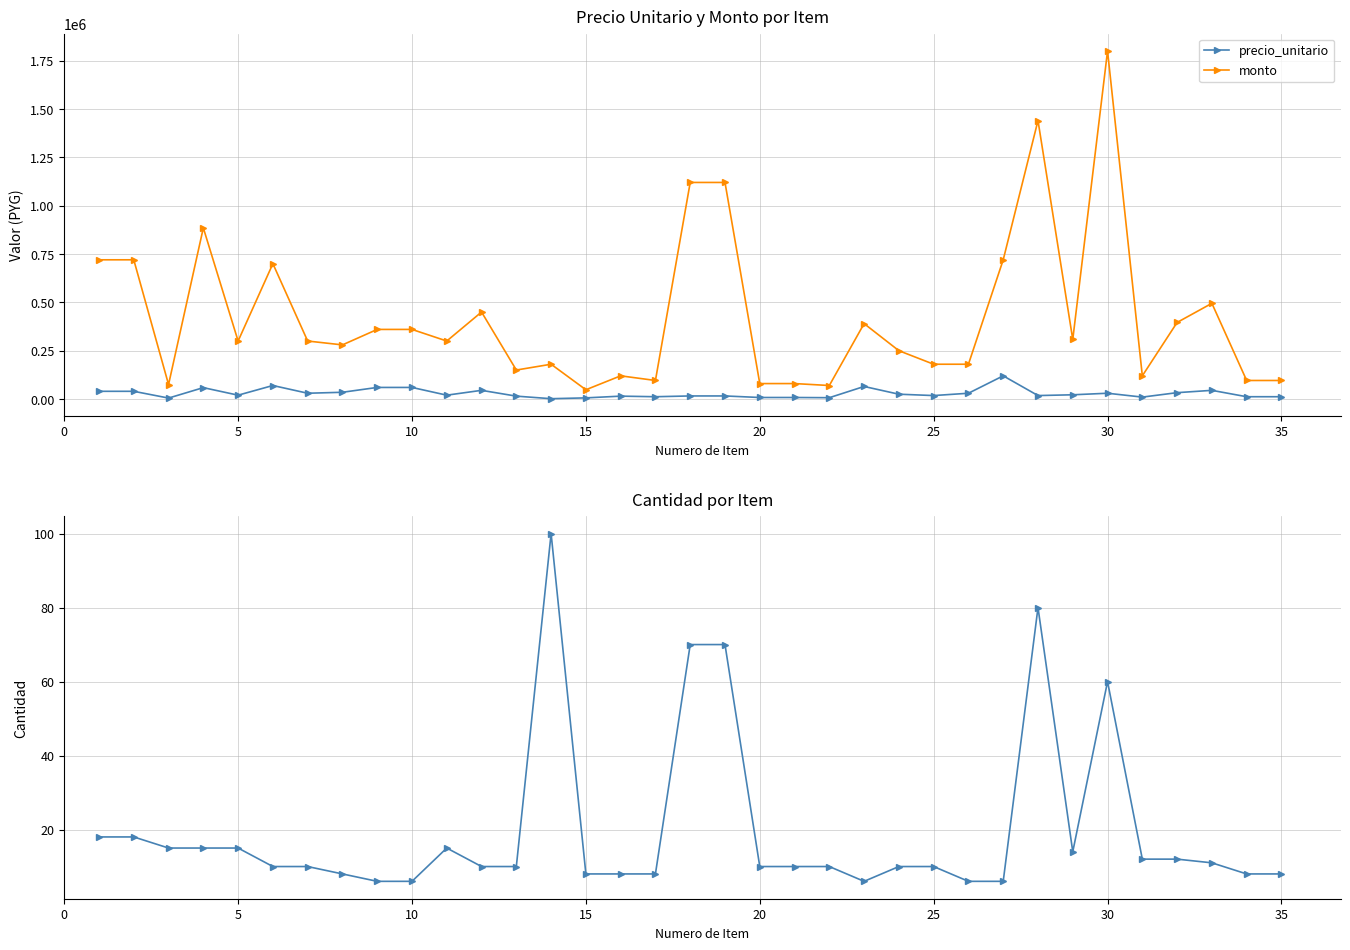

True or false: monto and precio_unitario cross at least once.

False